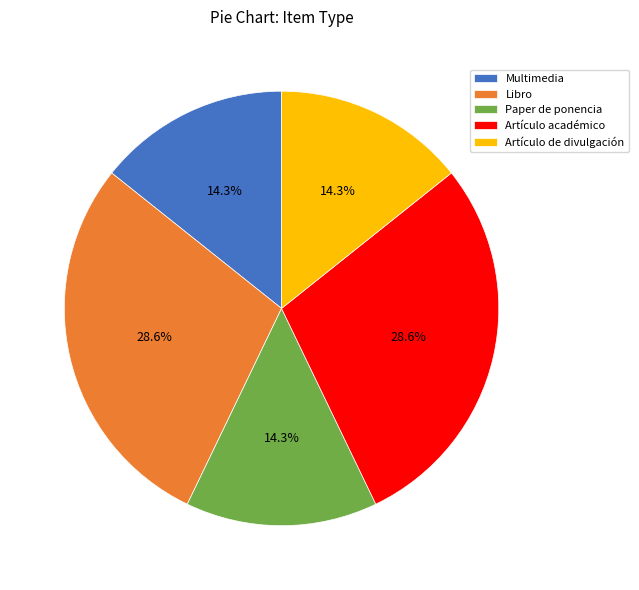

Is there a majority slice in this chart?

No